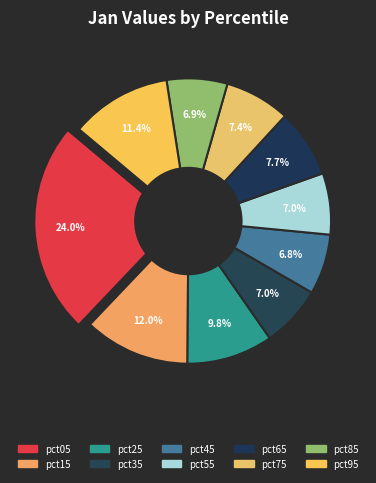

Is there a majority slice in this chart?

No